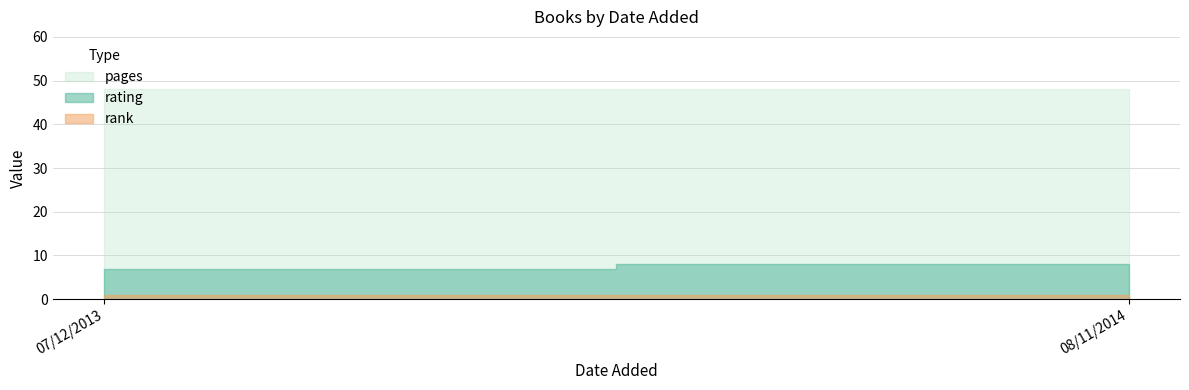

Does the chart have visible grid lines?

Yes